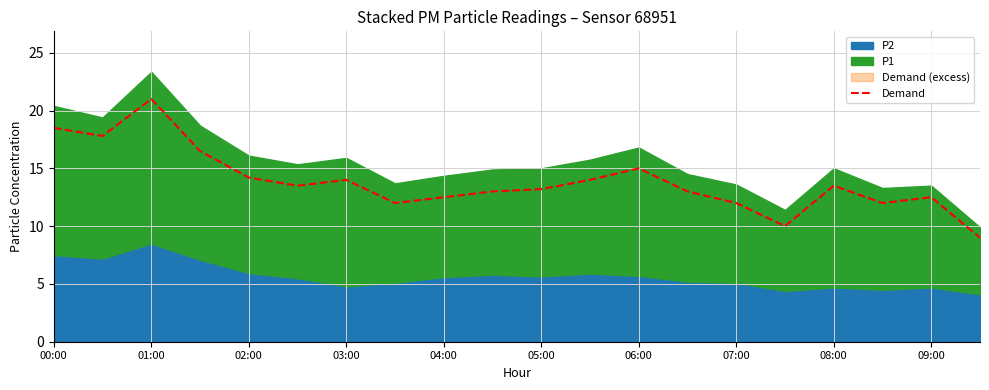

What is the greatest value displayed?

21.0